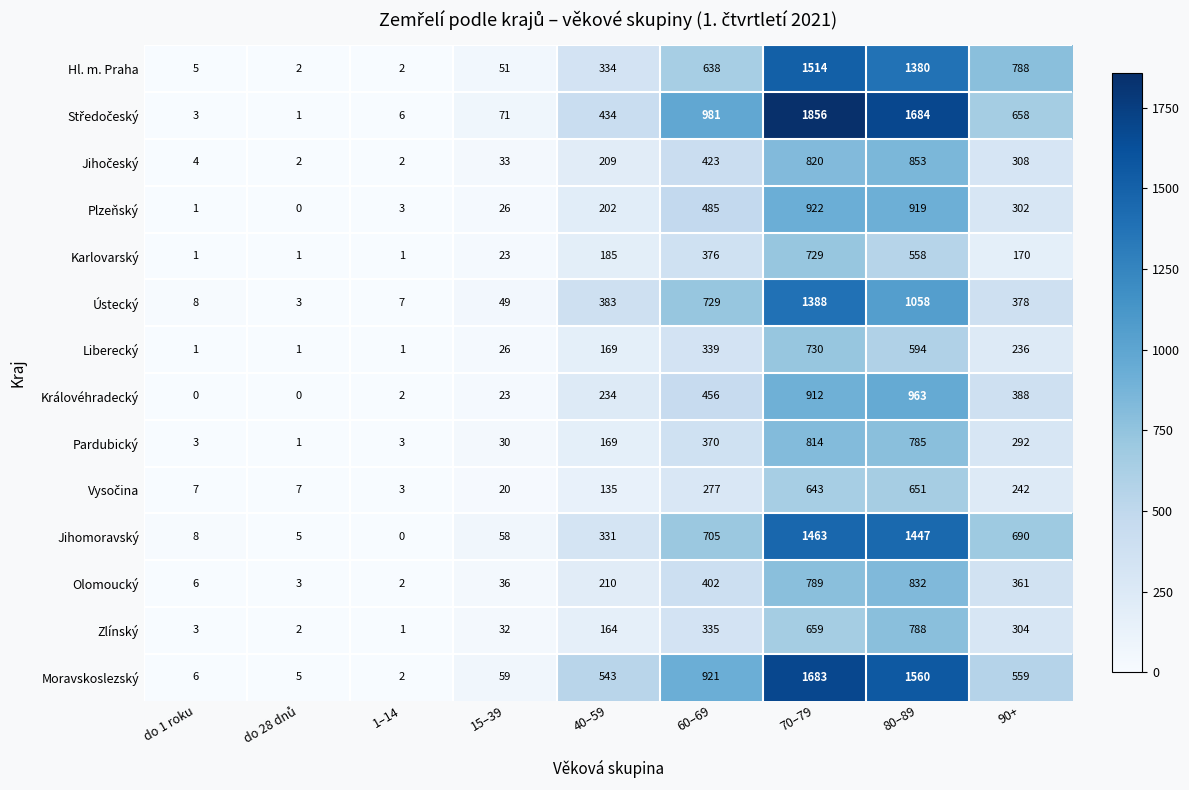

What is the difference between the highest and lowest values at 40–59?

408